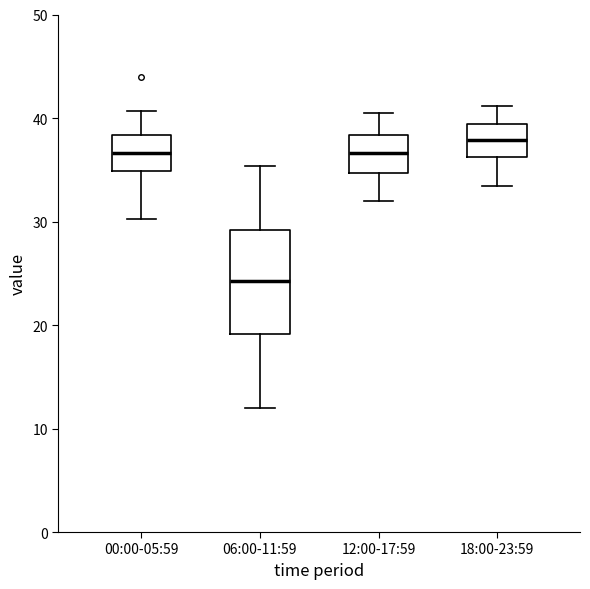

Where is the lower edge of the box for 06:00-11:59 on the y-axis? The values are not printed on the chart, so give them approximately, as read against the axis.

19